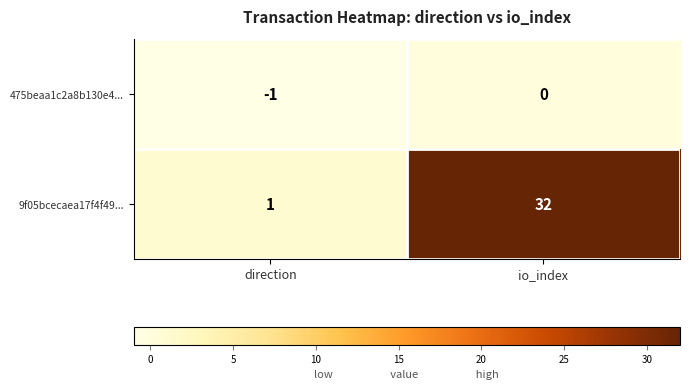

At which category does the chart reach its peak across all series?

io_index